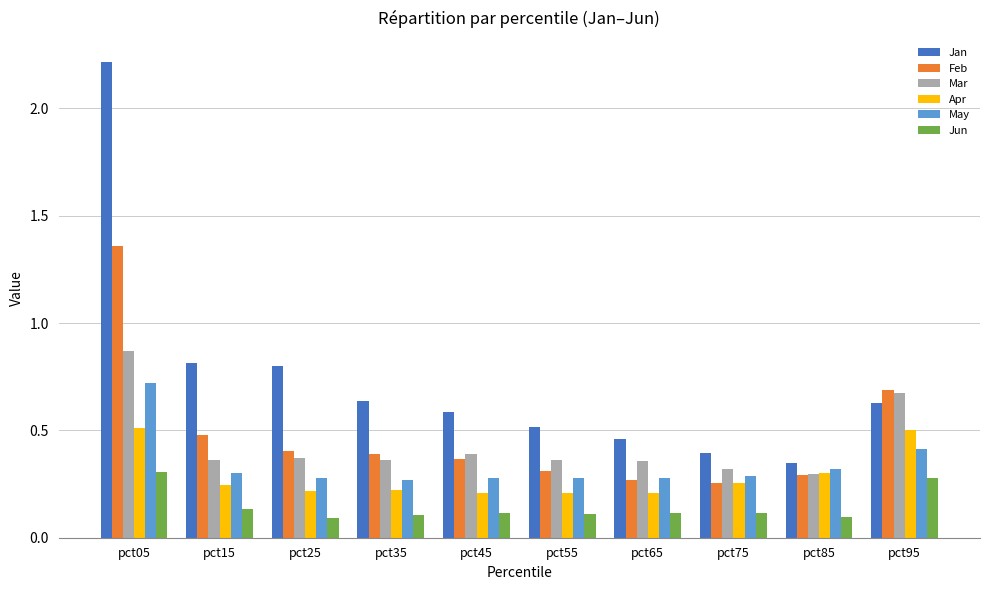

The May series shows 0.3 at pct75. True or false?

True